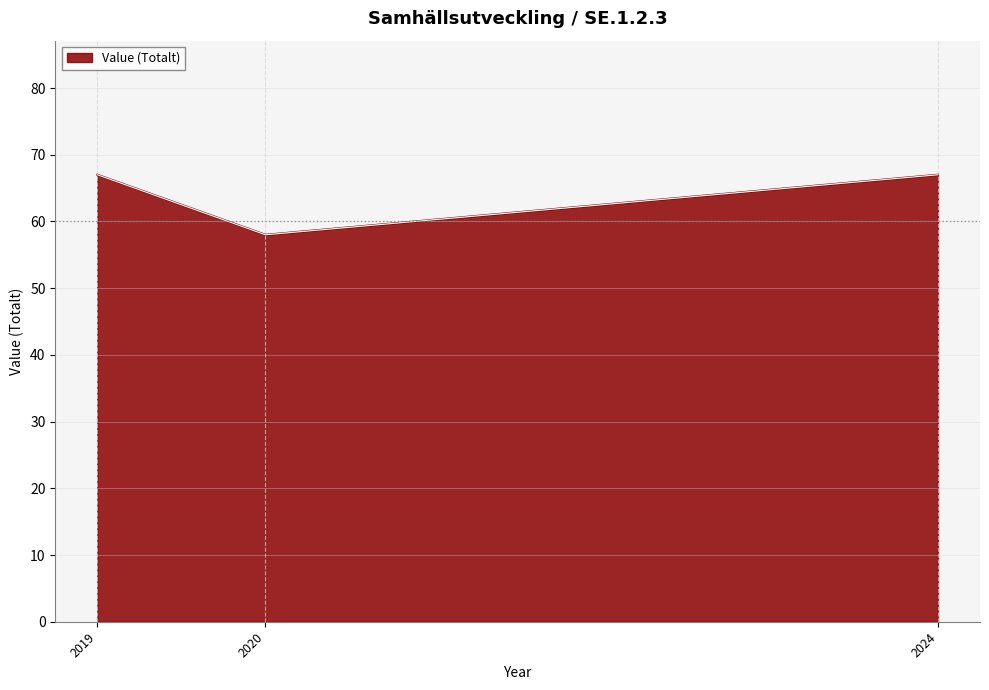

What is the change in value from 2019 to 2020?

-9